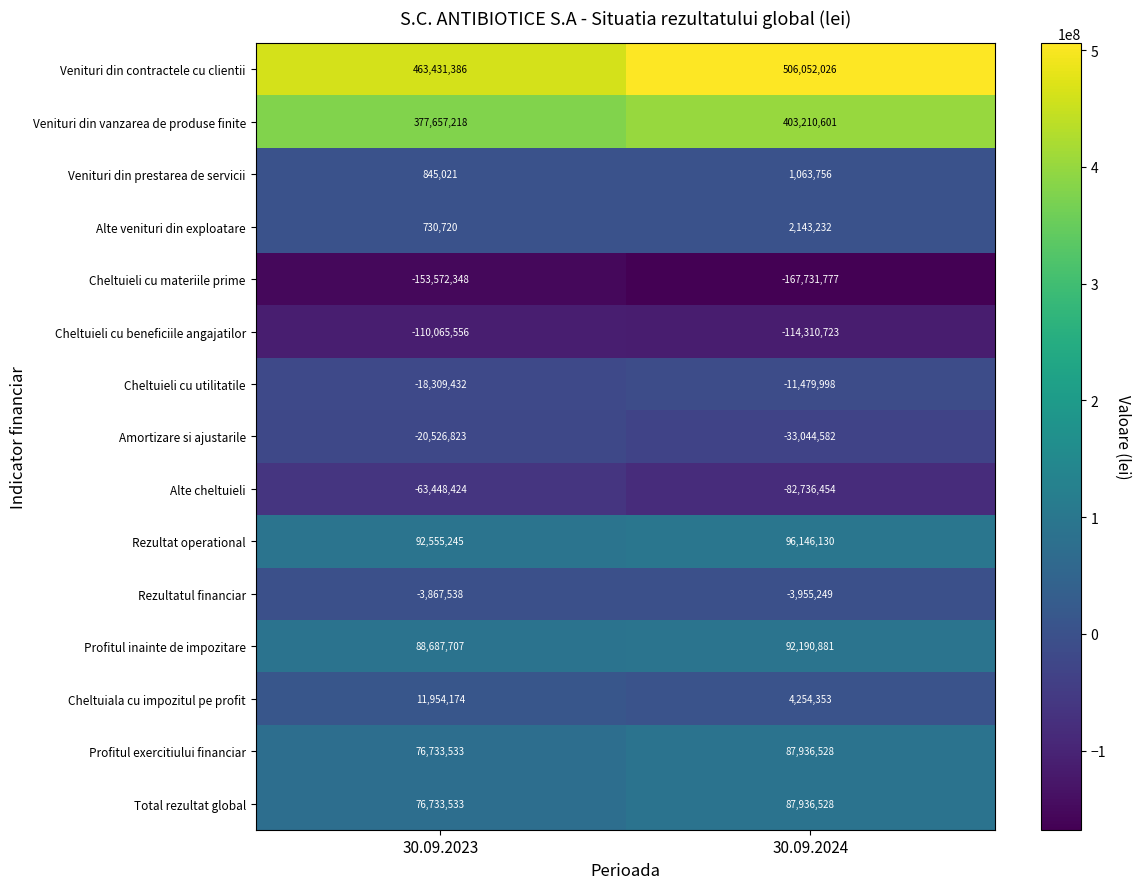

Which series has the largest range (max minus min)?

Venituri din contractele cu clientii